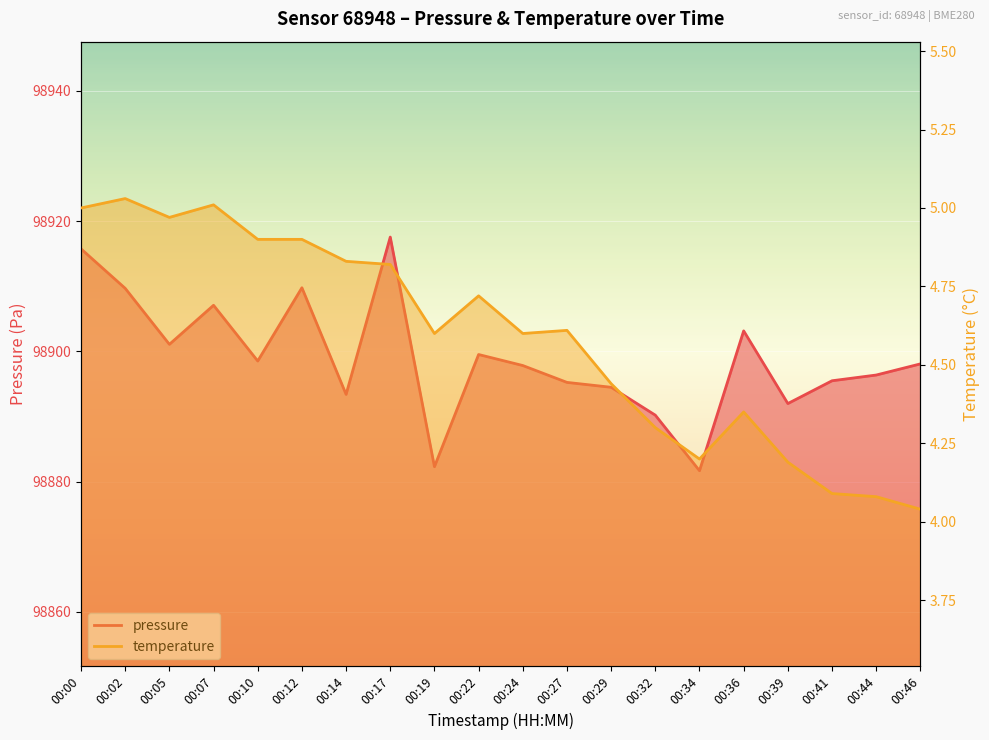

The value of pressure at 00:27 is 27636.7. True or false?

False